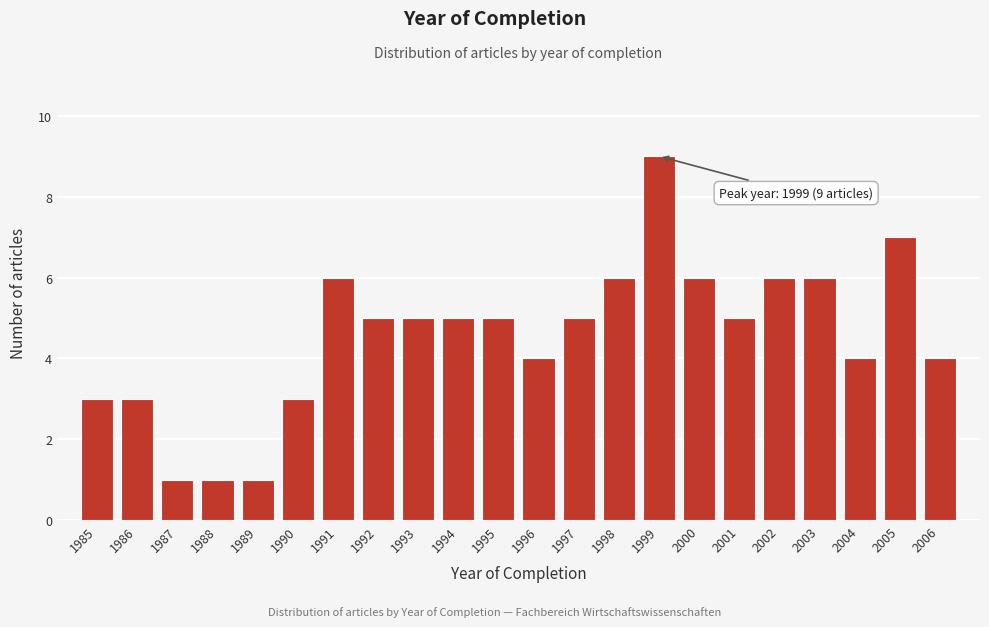

Reading left to right, what are all the values shown in this chart?

1985=3	1986=3	1987=1	1988=1	1989=1	1990=3	1991=6	1992=5	1993=5	1994=5	1995=5	1996=4	1997=5	1998=6	1999=9	2000=6	2001=5	2002=6	2003=6	2004=4	2005=7	2006=4